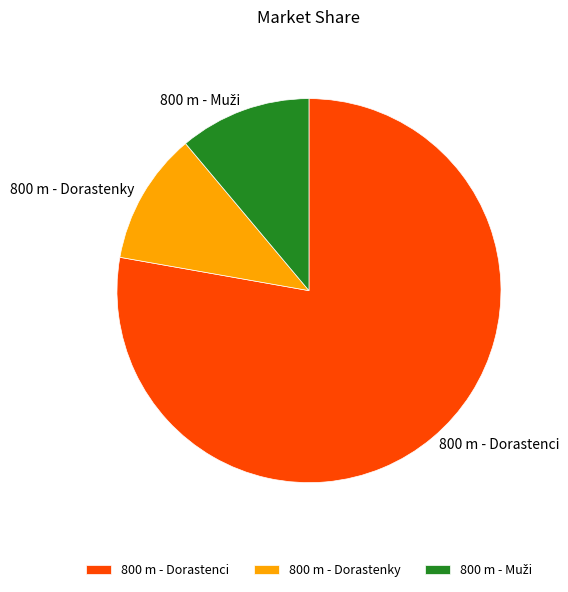

The 800 m - Dorastenci slice represents 88% of the pie. True or false?

False